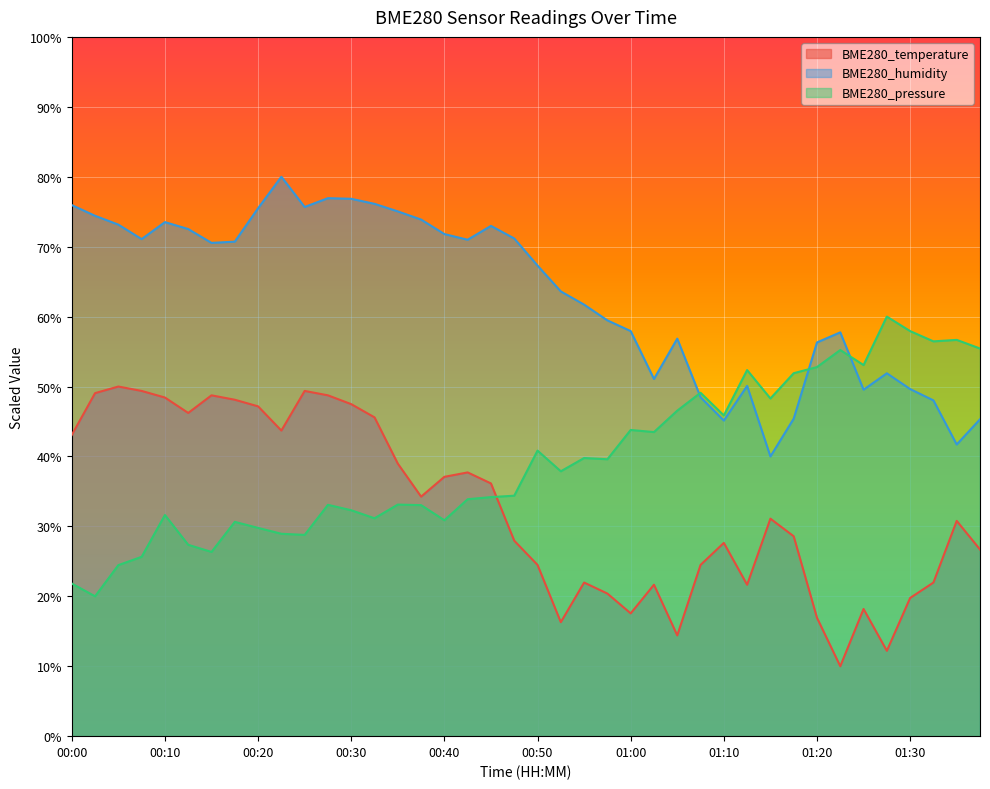

How many data points in BME280_temperature are above 31?

20